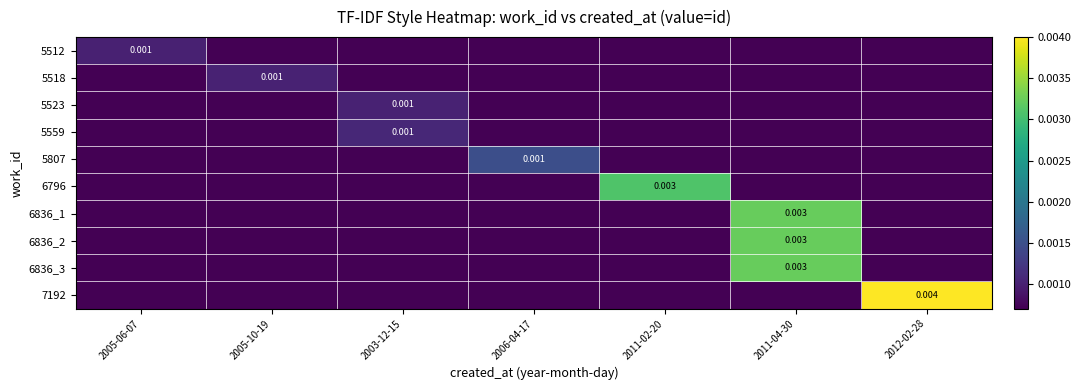

Which series has the widest spread of values?

7192